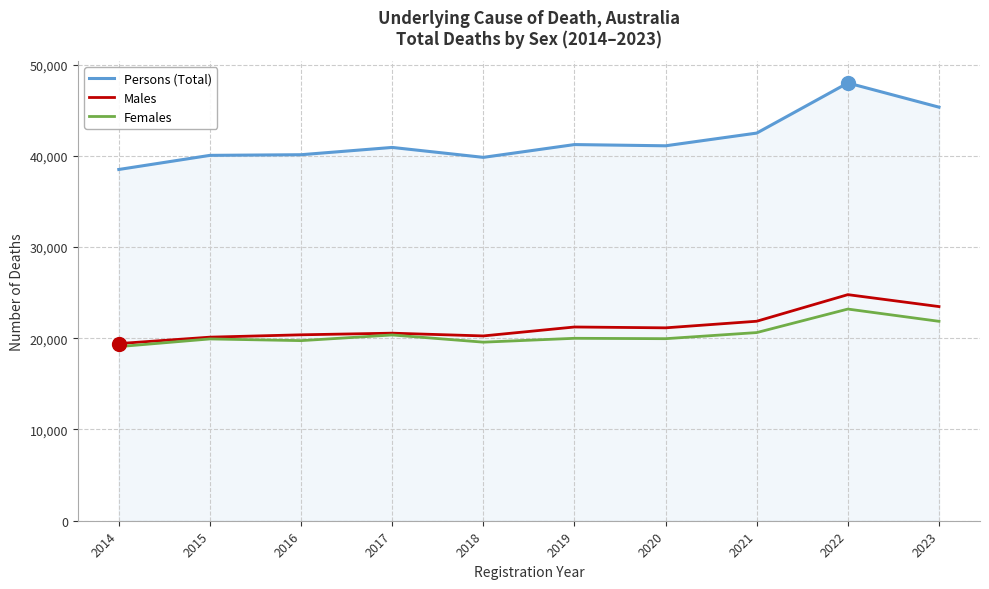

True or false: Persons (Total) and Males cross at least once.

False